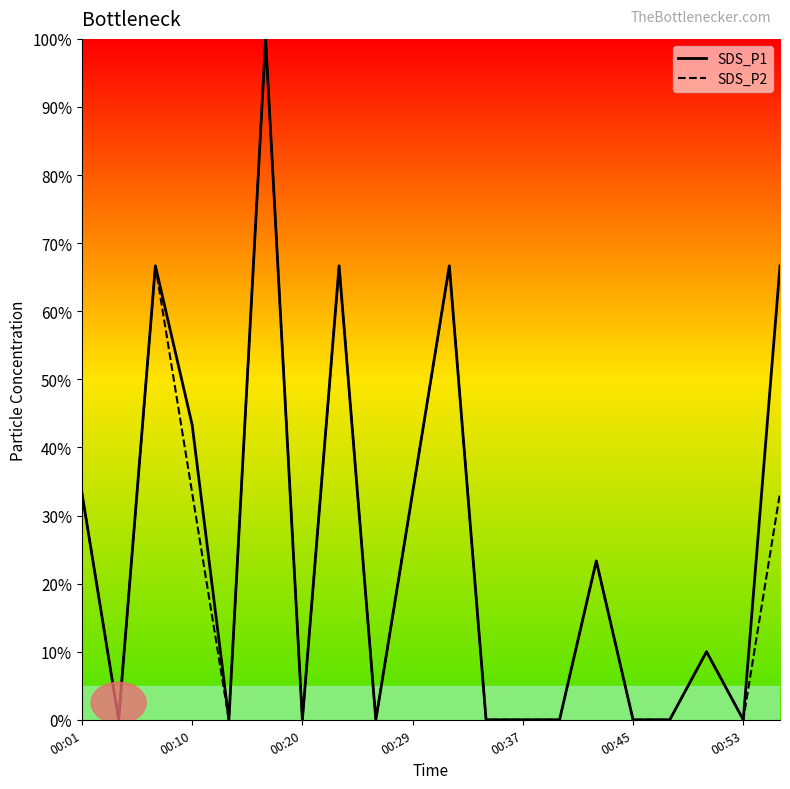

What is the difference between the maximum and second lowest values in the SDS_P2 series?

100.0